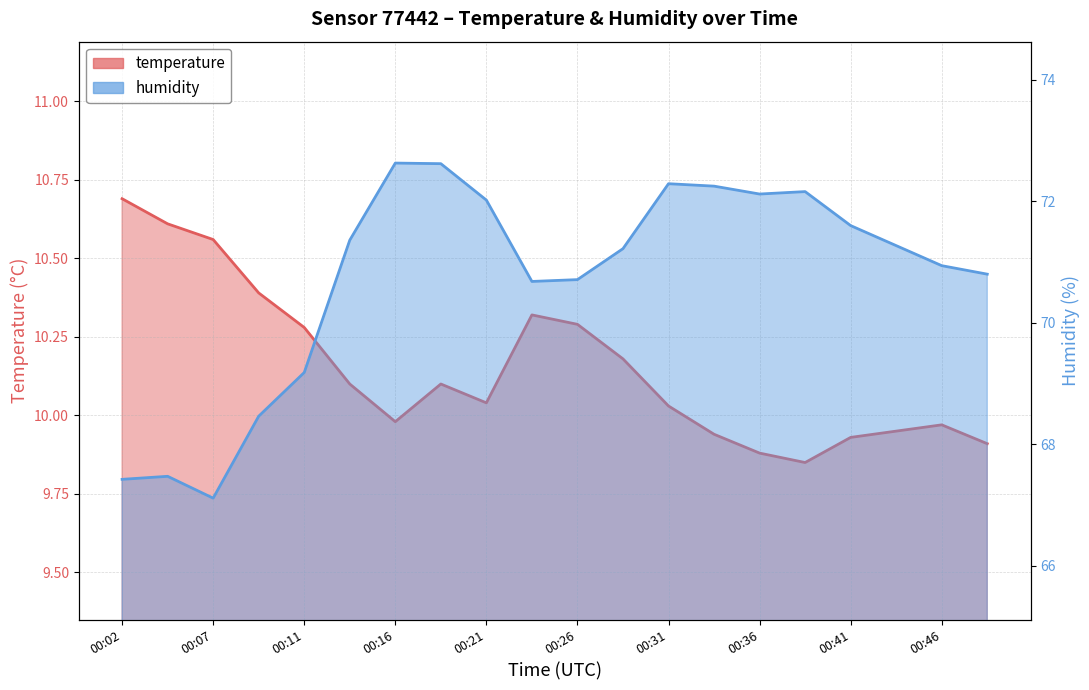

True or false: temperature and humidity cross at least once.

False